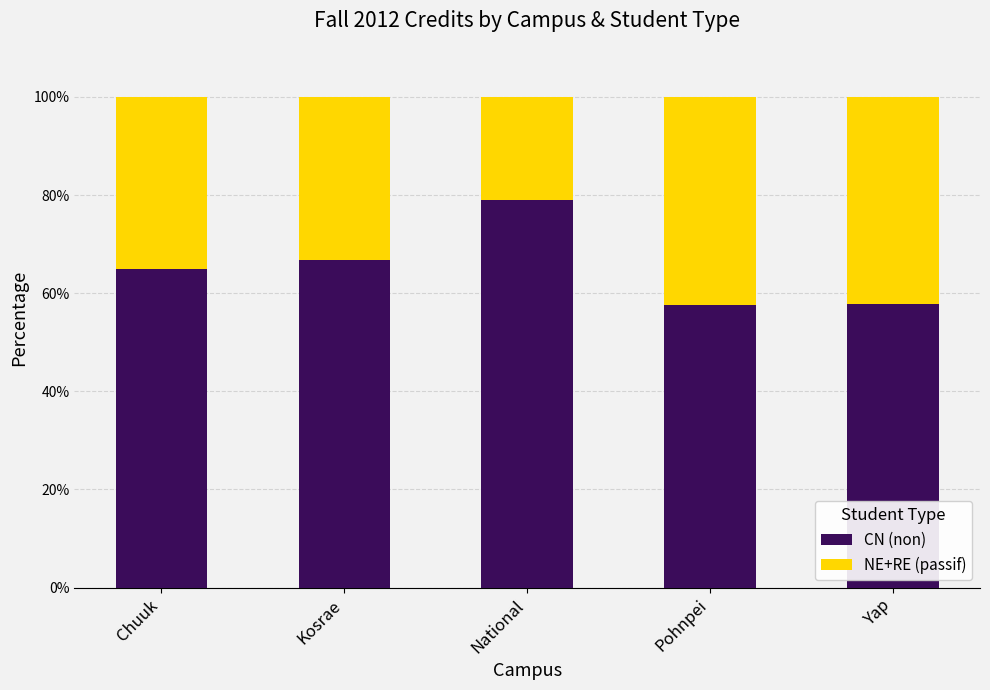

What is the difference between the CN (non) values at Pohnpei and National?

21.2